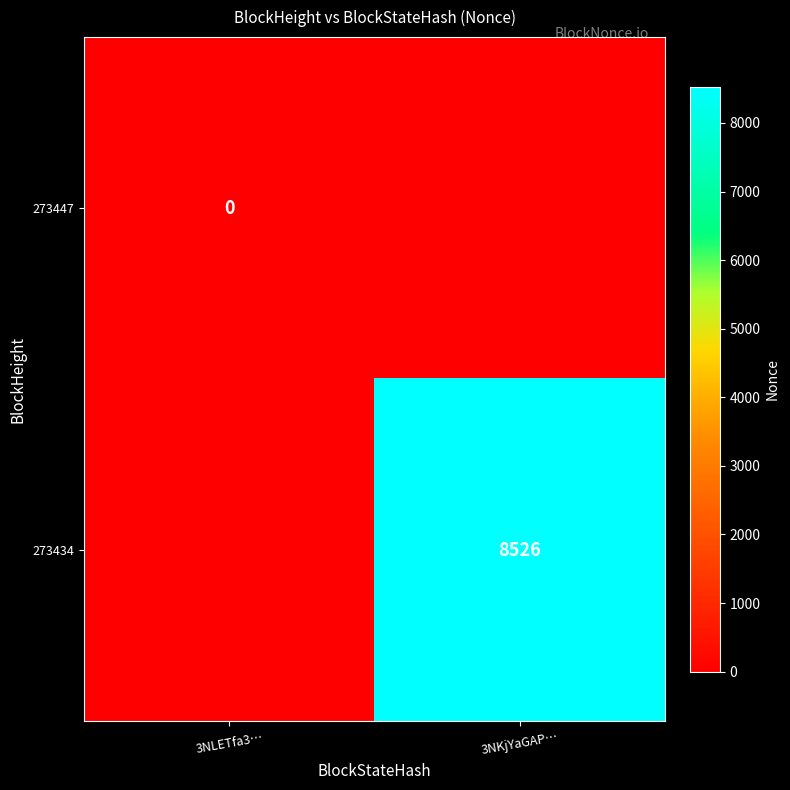

True or false: 273447 has a value of 0 at 3NLETfa3….

True